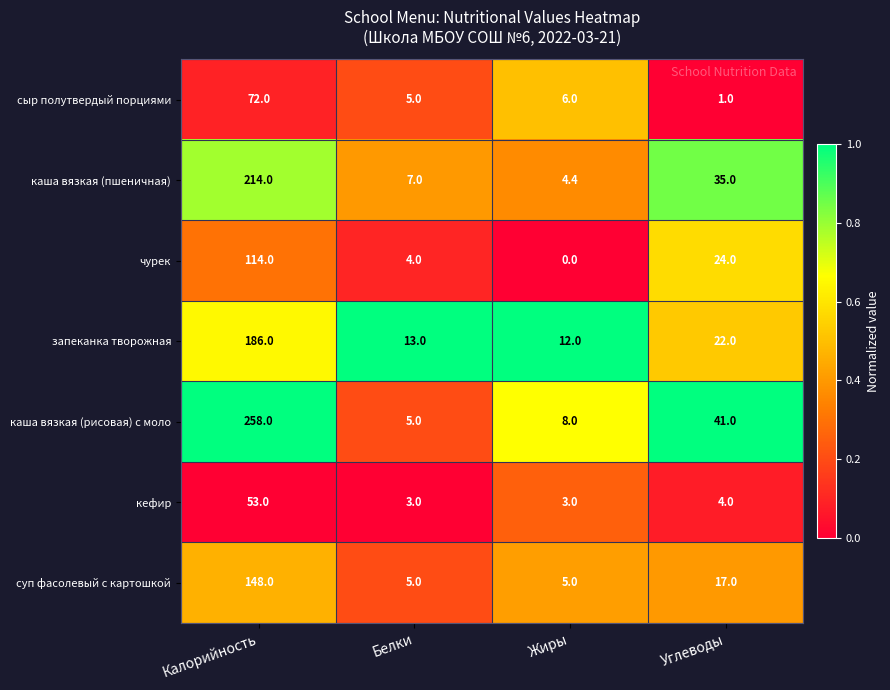

Rank the series at Калорийность from lowest to highest value.

кефир, сыр полутвердый порциями, чурек, суп фасолевый с картошкой, запеканка творожная, каша вязкая (пшеничная), каша вязкая (рисовая) с моло